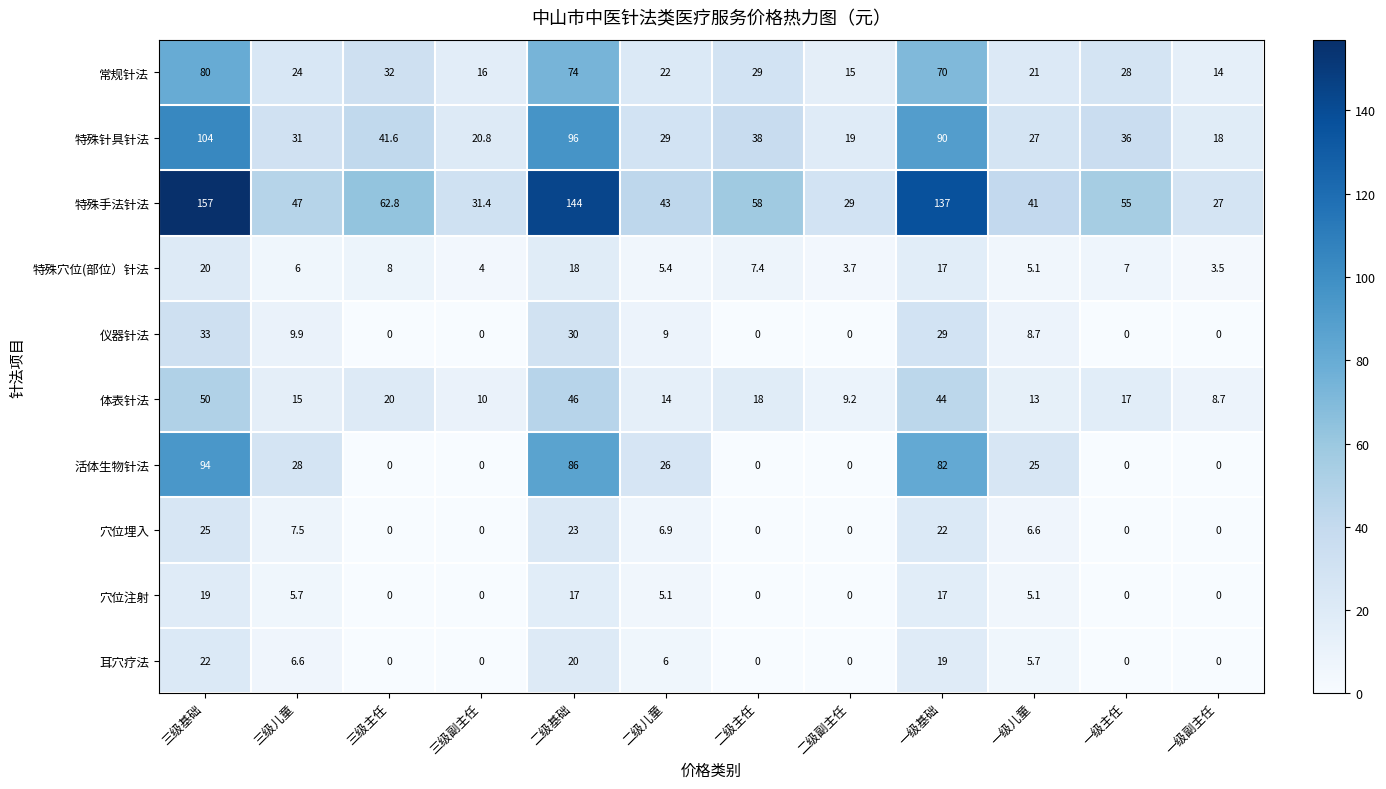

At which label is 常规针法 closest to 47?

三级主任